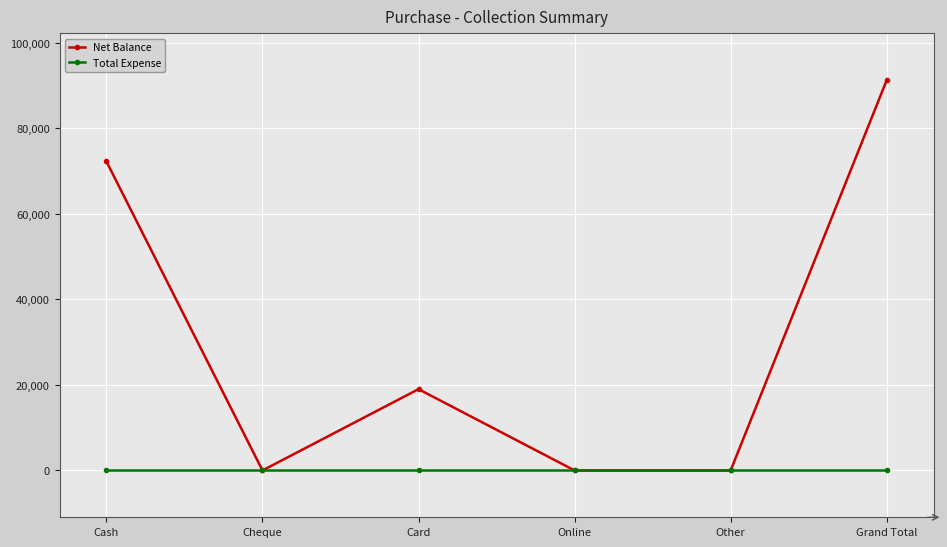

At how many categories does at least one series exceed 79606?

1